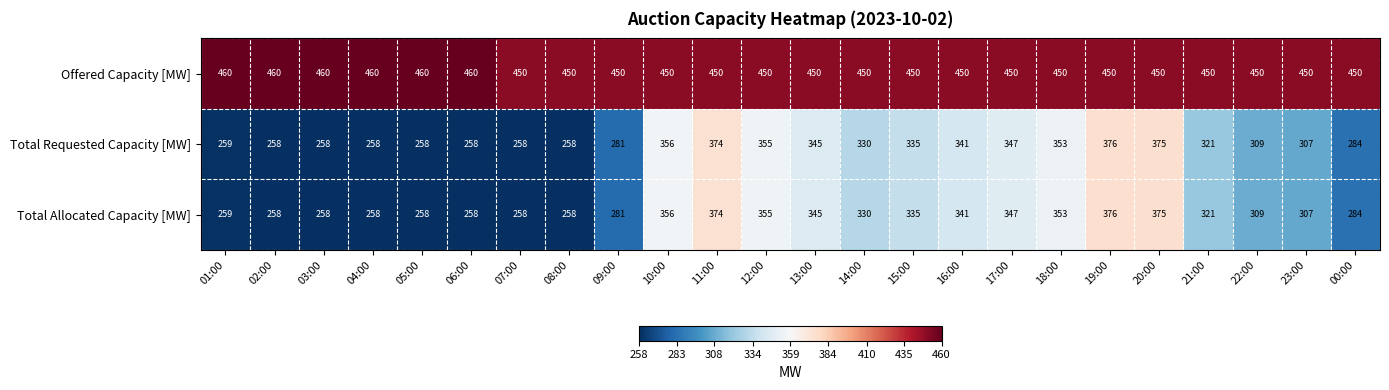

What is the smallest value displayed?

258